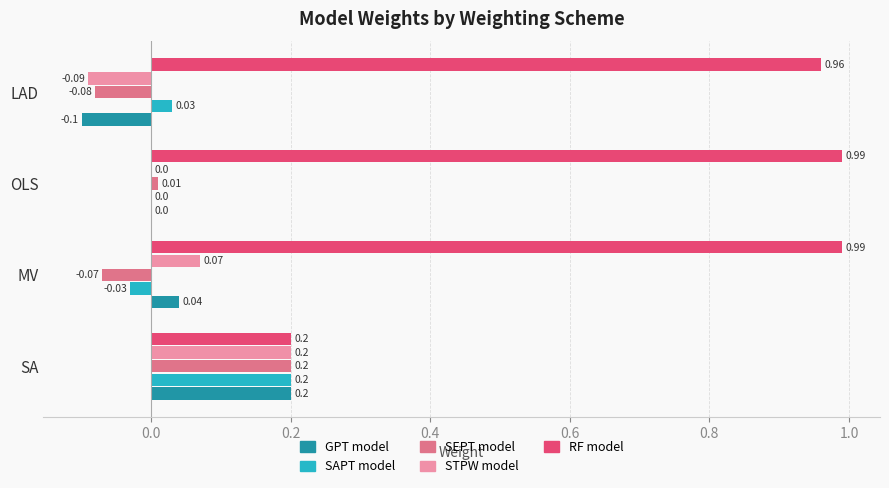

Which series has the largest range (max minus min)?

RF model